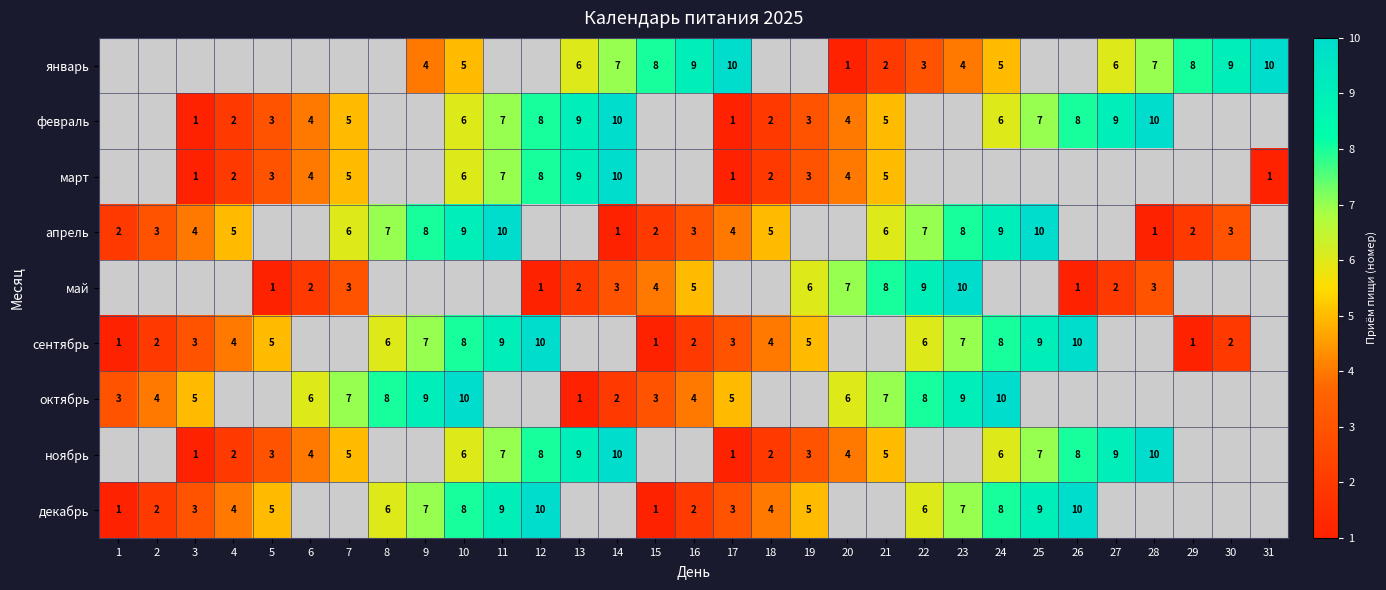

Is the value of февраль at 12 greater than the value of январь at 10?

Yes